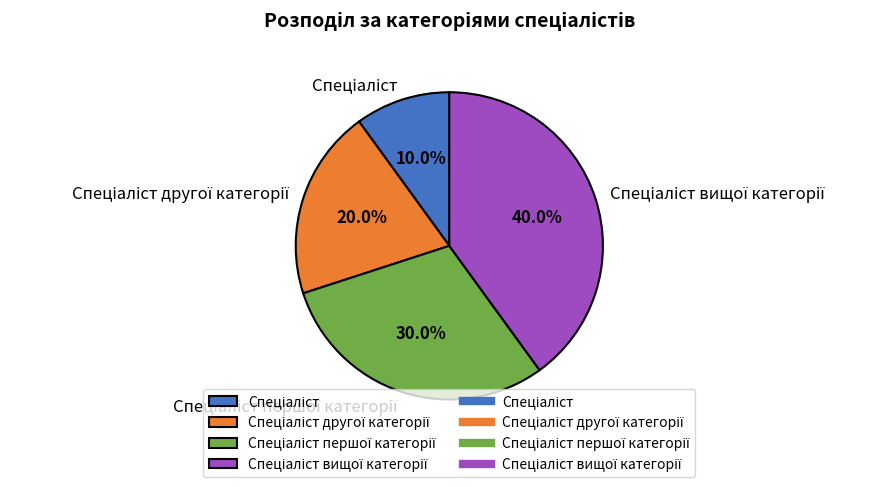

Is there any slice that represents more than half of the pie?

No